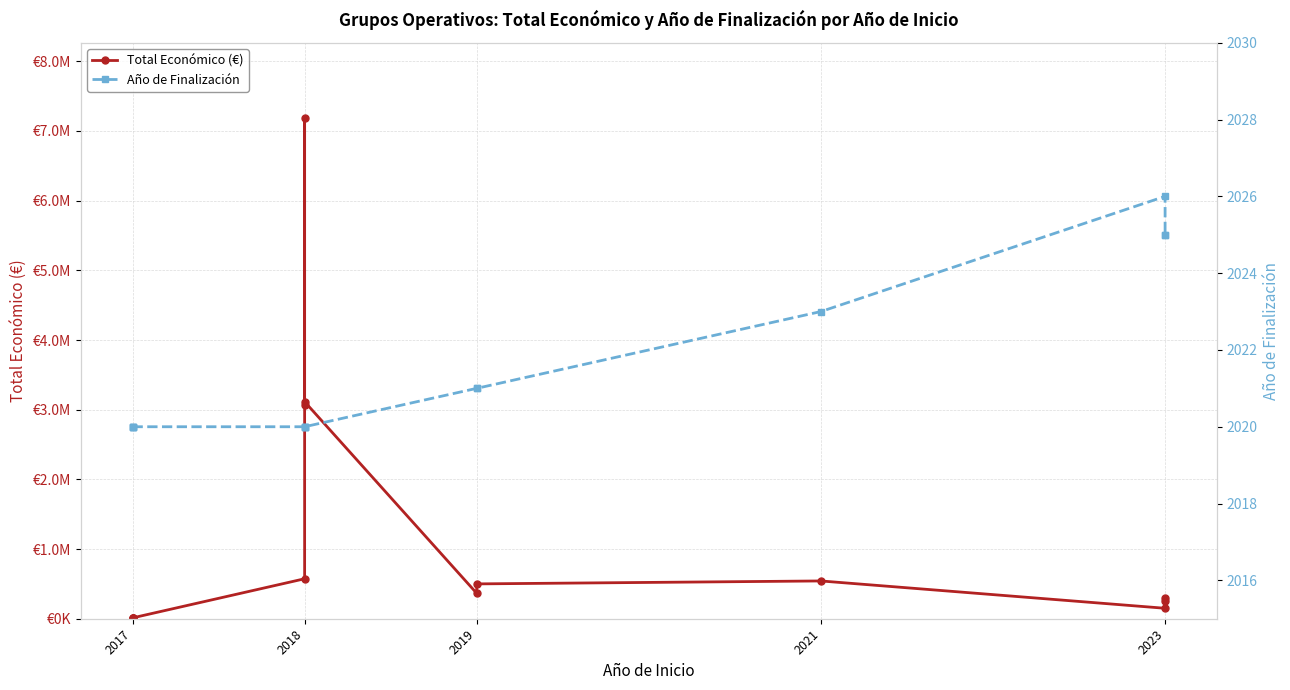

Which series has the largest range (max minus min)?

Total Económico (€)